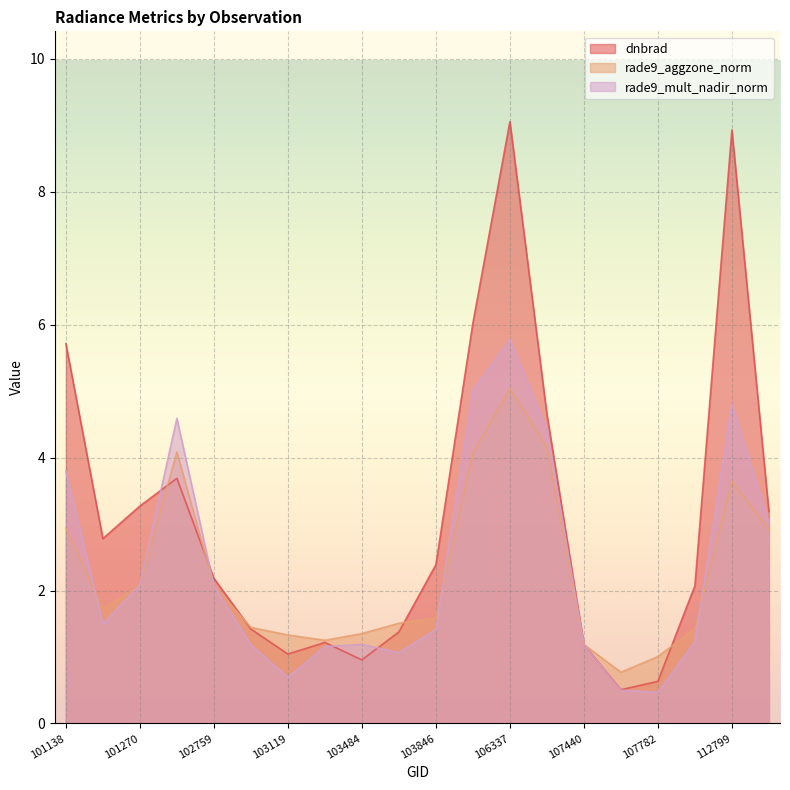

List the series in order of their peak value, highest first.

dnbrad, rade9_mult_nadir_norm, rade9_aggzone_norm